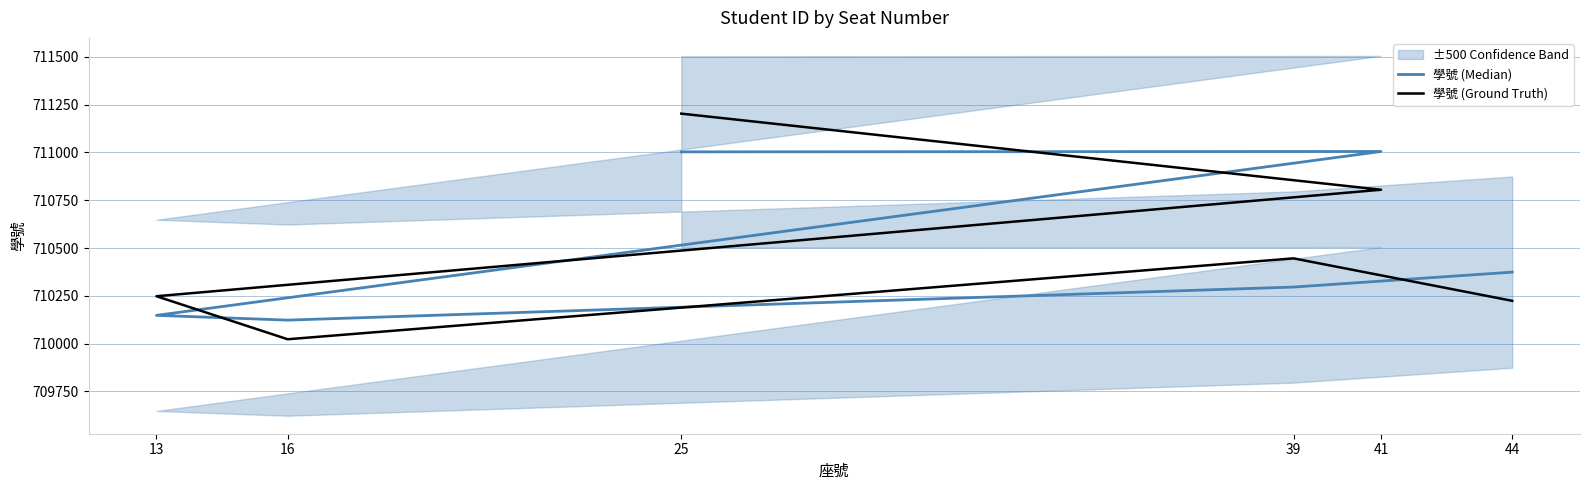

Where is 學號 (Ground Truth) nearest to the value 710613?

39